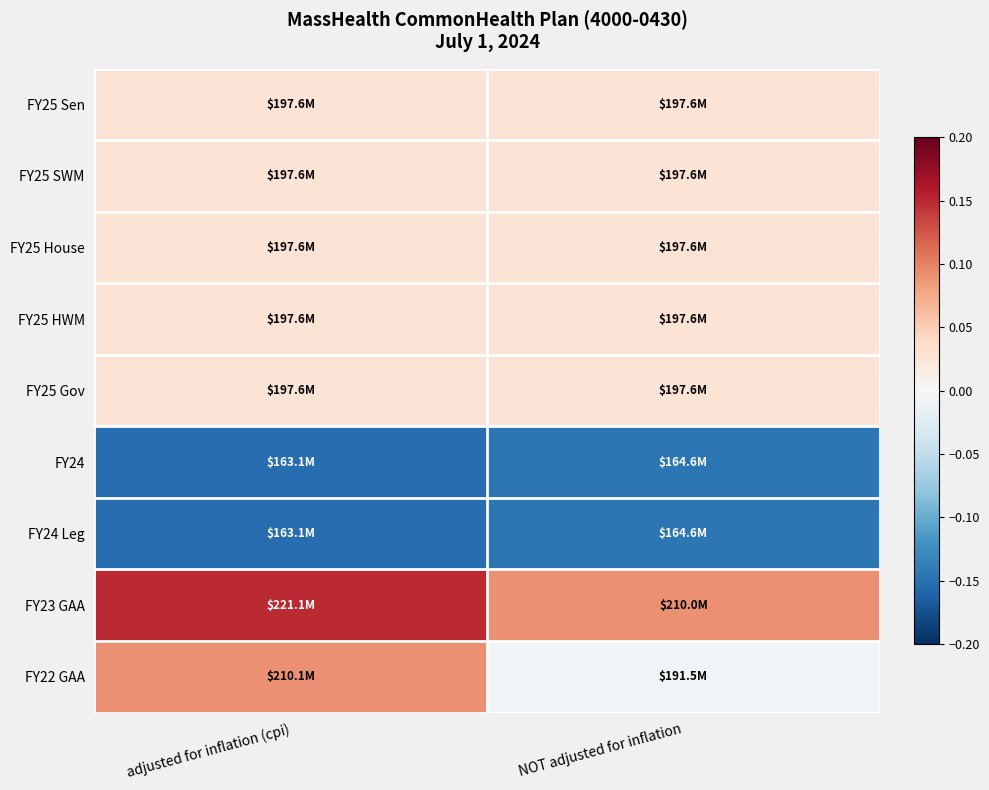

Reading right to left, what are all the values shown in this chart?

FY25 Sen: NOT adjusted for inflation=0.0	adjusted for inflation (cpi)=0.0
FY25 SWM: NOT adjusted for inflation=0.0	adjusted for inflation (cpi)=0.0
FY25 House: NOT adjusted for inflation=0.0	adjusted for inflation (cpi)=0.0
FY25 HWM: NOT adjusted for inflation=0.0	adjusted for inflation (cpi)=0.0
FY25 Gov: NOT adjusted for inflation=0.0	adjusted for inflation (cpi)=0.0
FY24: NOT adjusted for inflation=-0.1	adjusted for inflation (cpi)=-0.2
FY24 Leg: NOT adjusted for inflation=-0.1	adjusted for inflation (cpi)=-0.2
FY23 GAA: NOT adjusted for inflation=0.1	adjusted for inflation (cpi)=0.1
FY22 GAA: NOT adjusted for inflation=-0.0	adjusted for inflation (cpi)=0.1